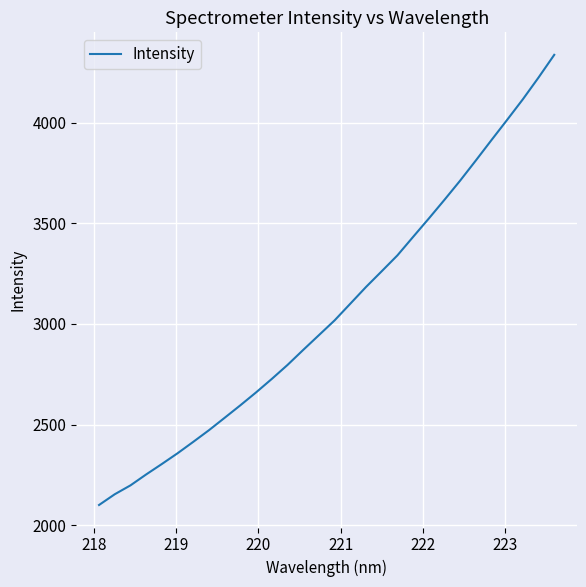

What is the maximum value shown in the chart?

4336.3